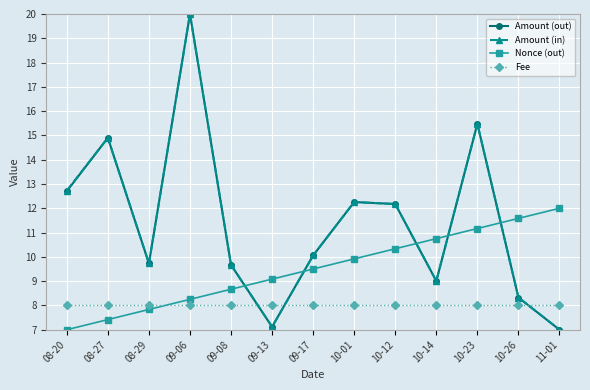

Where is Amount (out) nearest to the value 13?

08-20